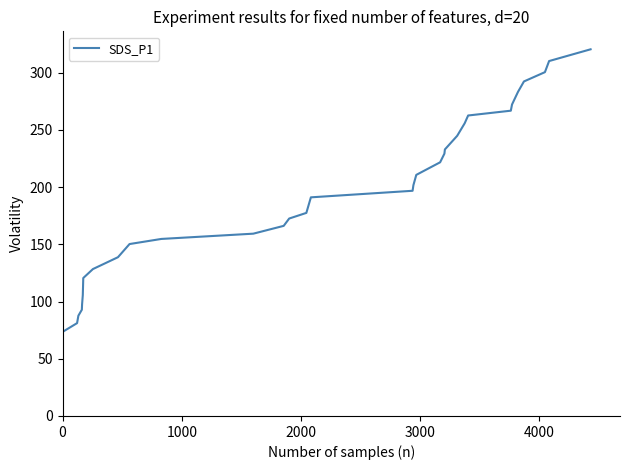

Is it true that the value at 16 is 76.4?

False